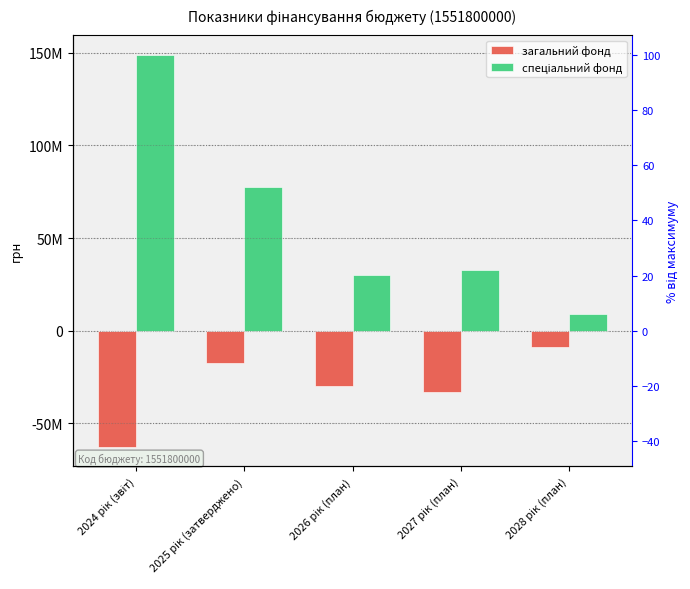

Reading right to left, extract all data points from this chart.

загальний фонд: 2028 рік (план)=-9000000	2027 рік (план)=-33000000	2026 рік (план)=-30000000	2025 рік (затверджено)=-17296609	2024 рік (звіт)=-62694023
спеціальний фонд: 2028 рік (план)=9000000	2027 рік (план)=33000000	2026 рік (план)=30000000	2025 рік (затверджено)=77418136	2024 рік (звіт)=148946395